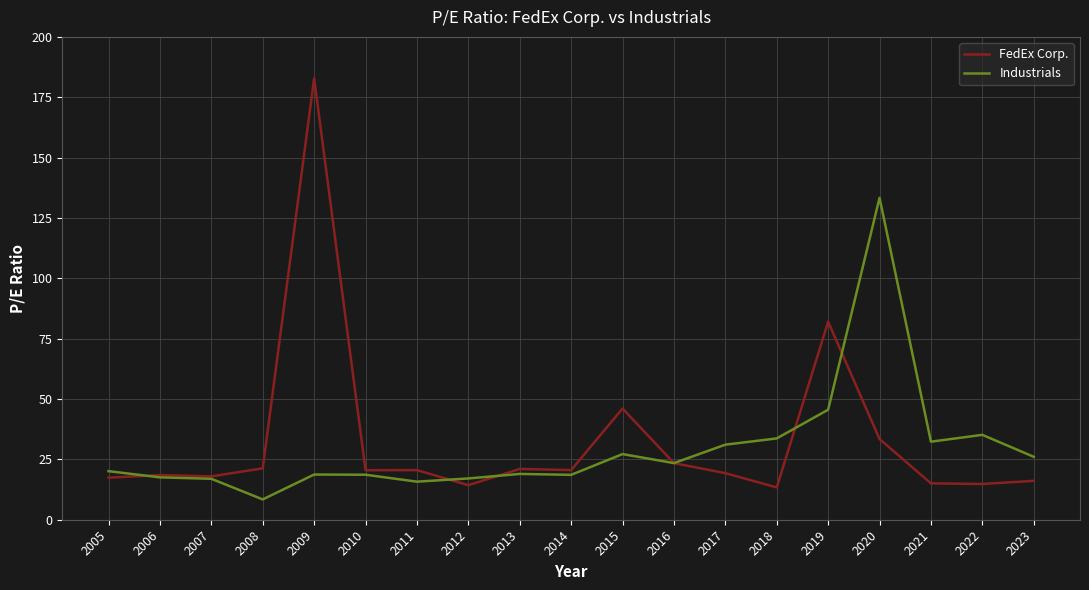

Is this an area chart (filled region under the line)?

No